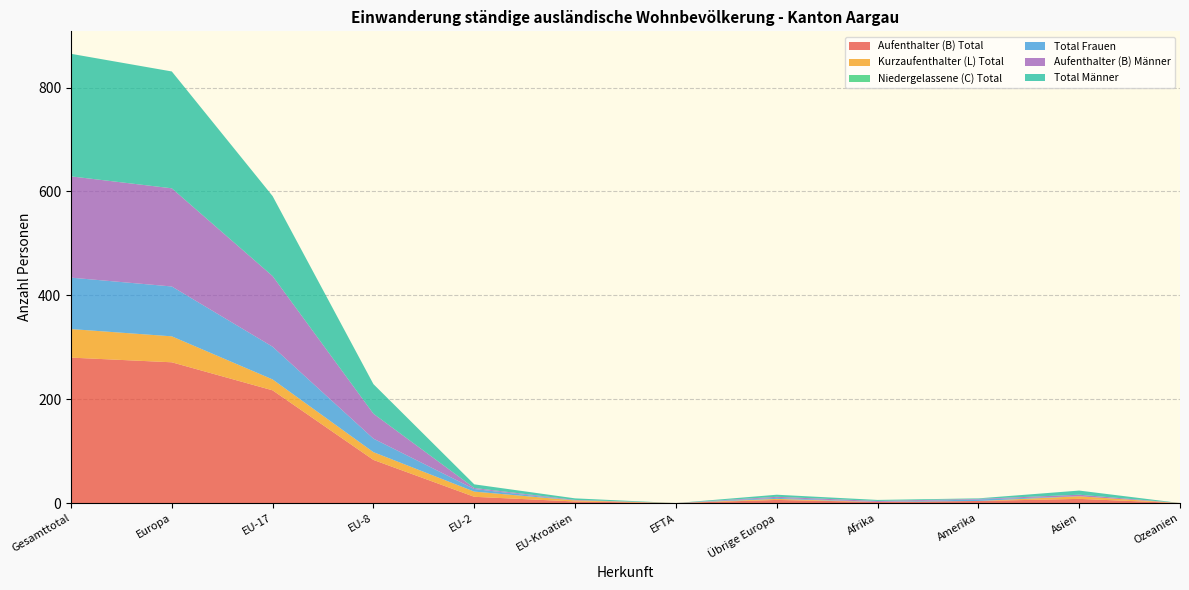

Reading right to left, list all the values displayed in this chart.

Aufenthalter (B) Total: 0	8	4	2	6	0	3	12	83	217	271	280
Kurzaufenthalter (L) Total: 0	5	0	0	2	0	2	10	15	21	50	55
Niedergelassene (C) Total: 0	0	0	0	0	0	0	0	0	0	0	0
Total Frauen: 0	0	3	0	2	0	0	5	26	63	96	99
Aufenthalter (B) Männer: 0	3	1	2	2	0	1	2	48	136	189	195
Total Männer: 0	8	1	2	4	0	3	7	57	154	225	236